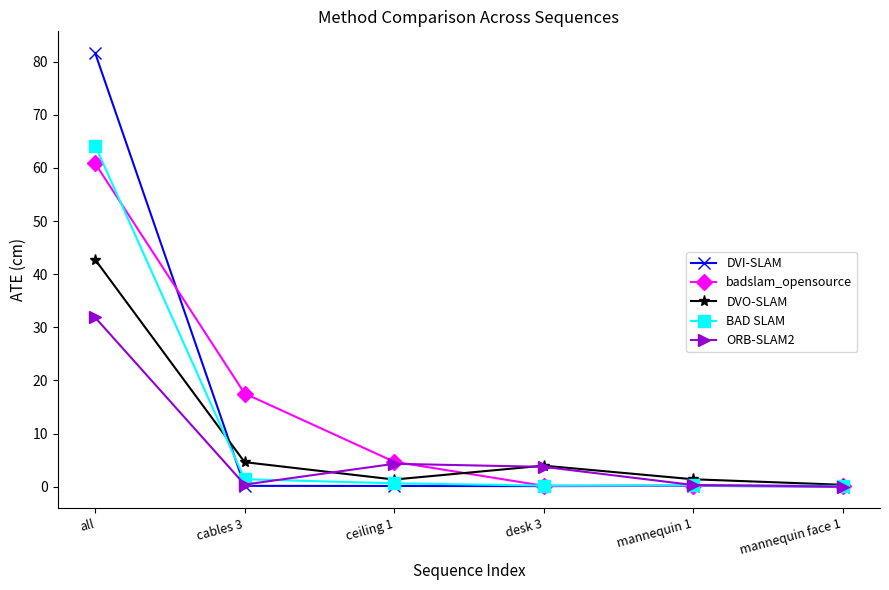

Which category has the highest value across all series?

all